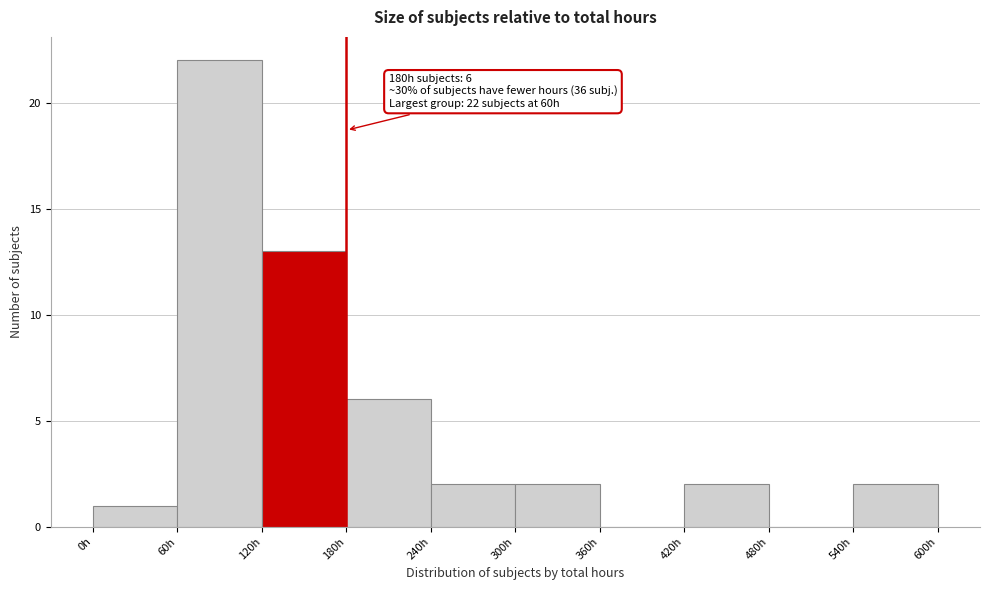

Which range on the x-axis has the tallest bar?

60 to 120